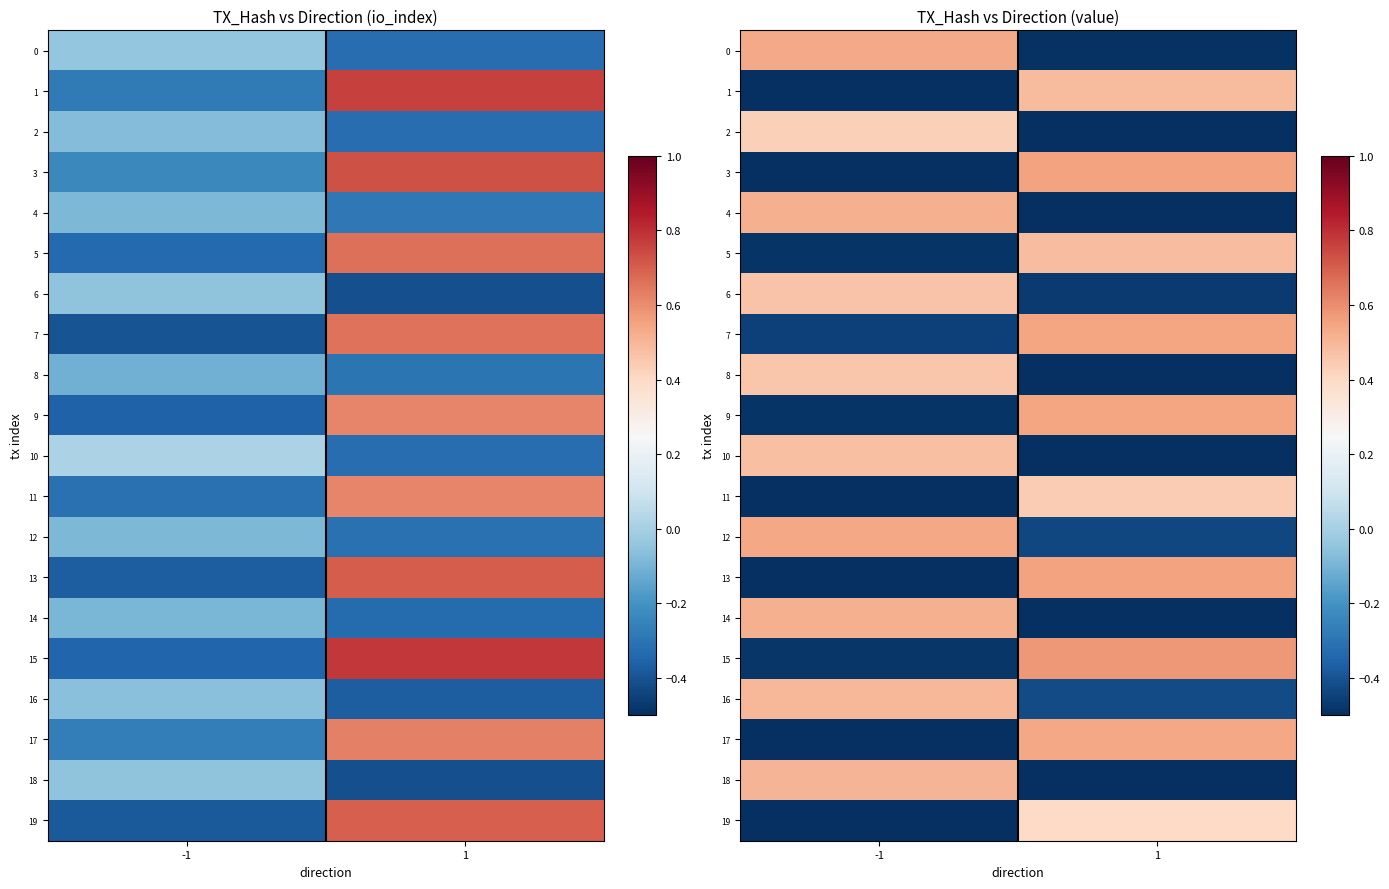

Which category has the highest value in the 7 series?

1